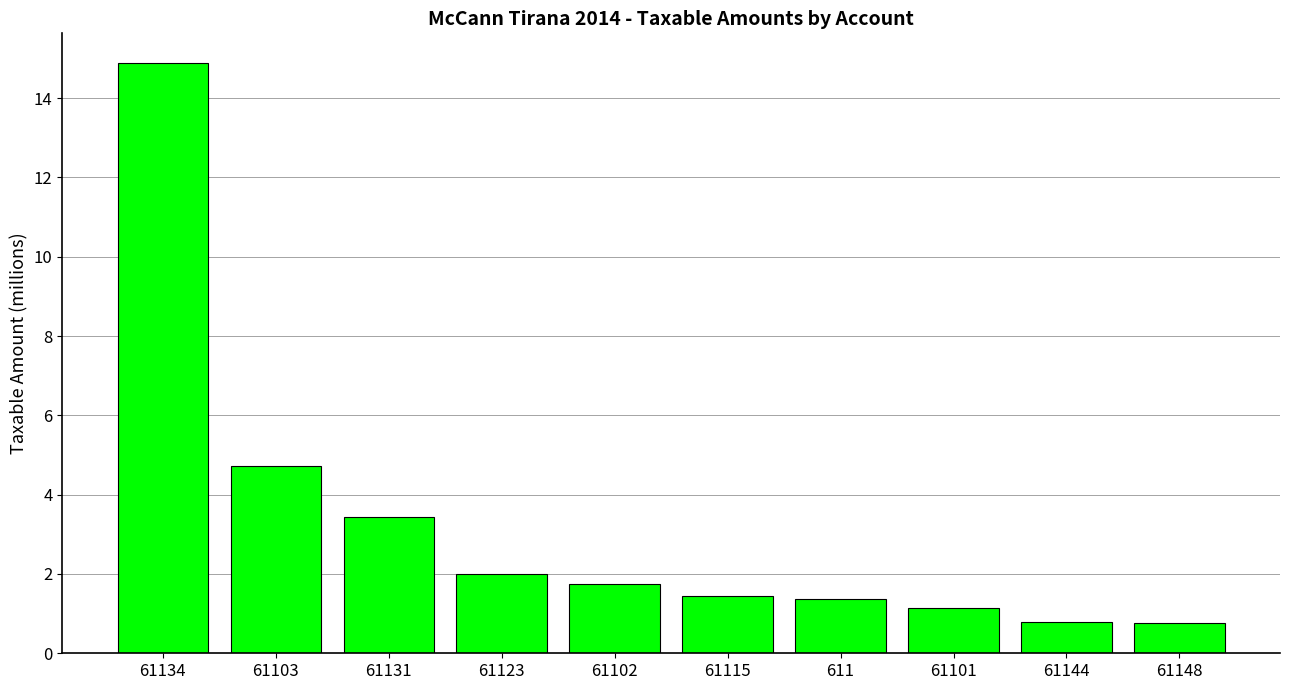

Reading right to left, transcribe all the data shown in this chart.

0.8	0.8	1.1	1.4	1.4	1.7	2.0	3.4	4.7	14.9